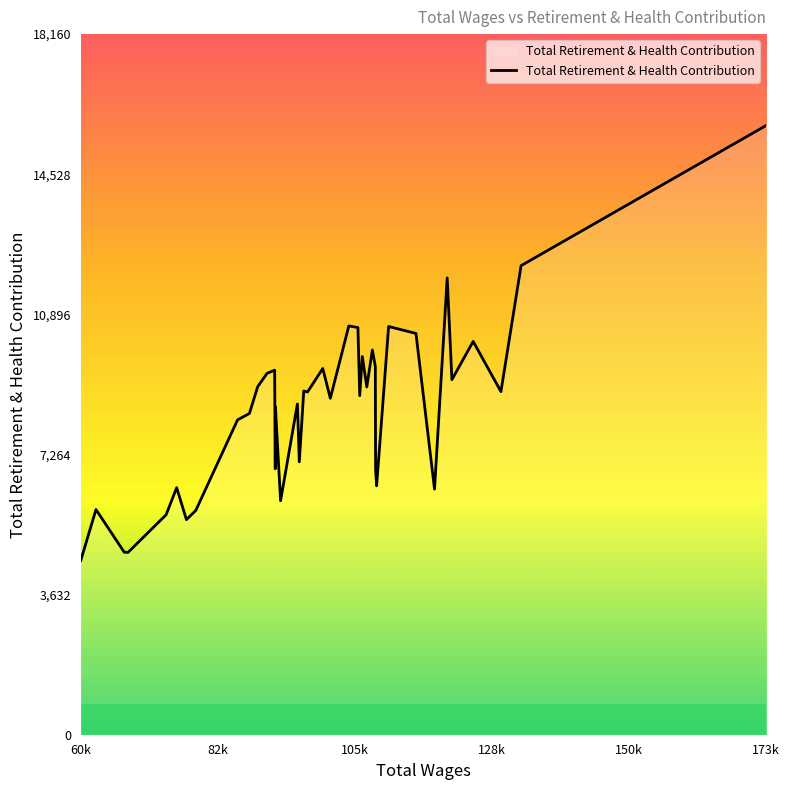

What is the maximum value shown in the chart?

15792